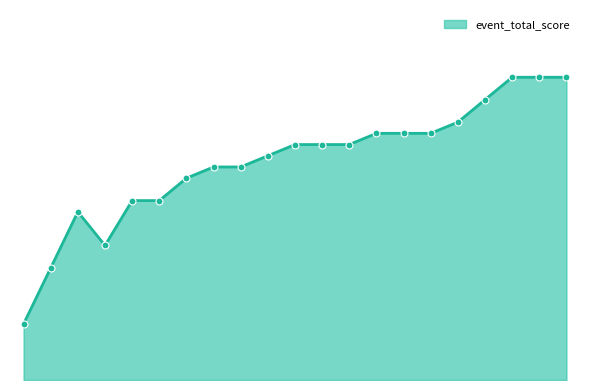

Does the chart display data point markers on the line(s)?

Yes